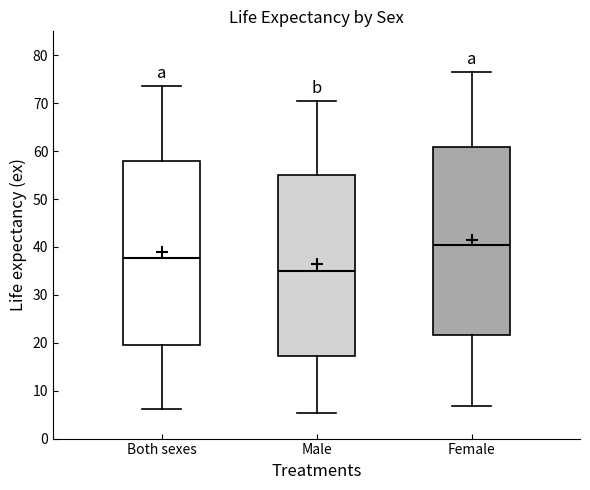

Which box's median line is the lowest?

Male